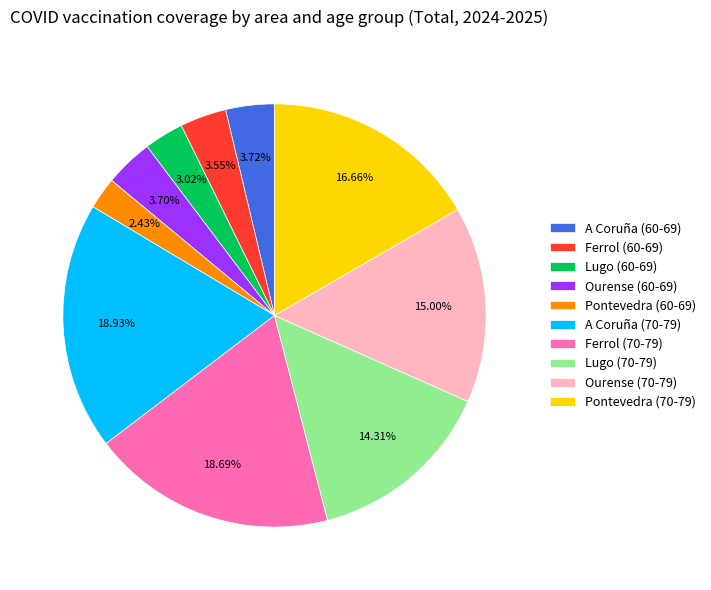

Is there any slice that represents more than half of the pie?

No